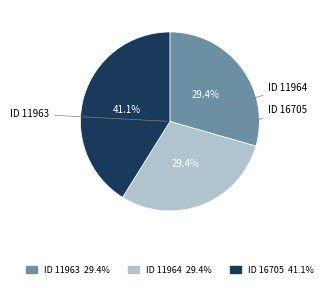

Does any single category account for the majority?

No